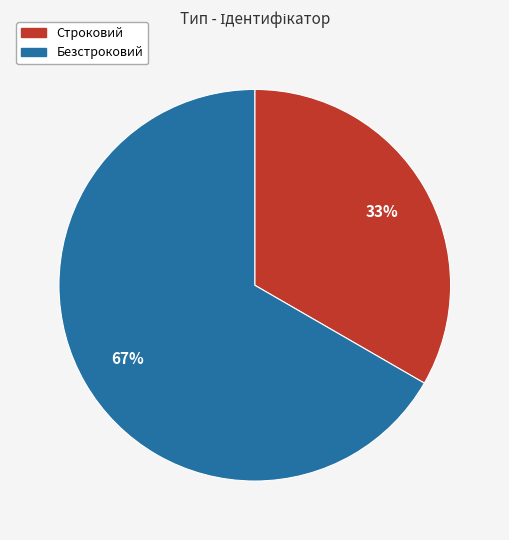

Combined, do Строковий and Безстроковий account for over 50%?

Yes